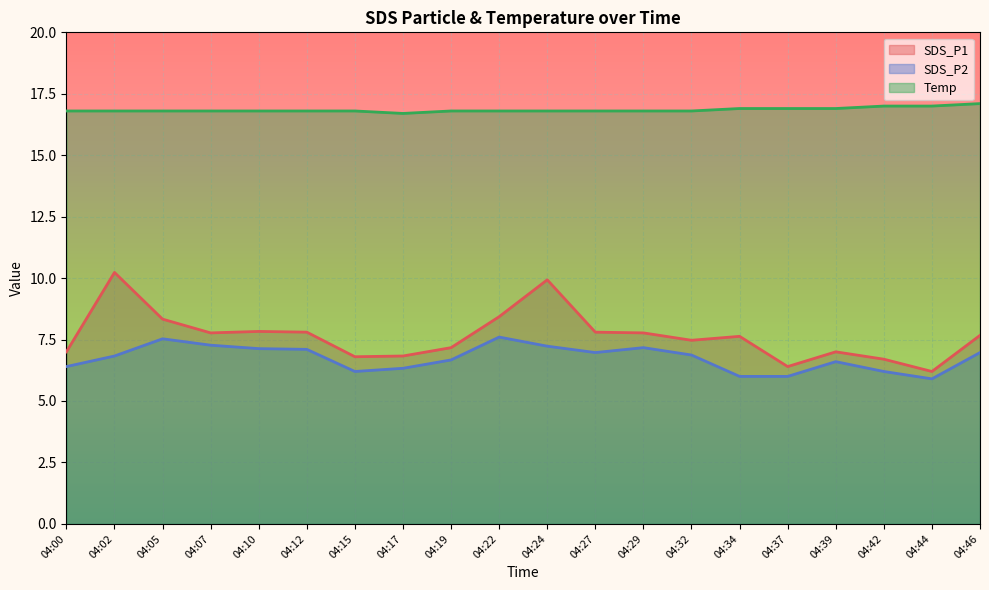

True or false: SDS_P1 has a value of 14.9 at 04:05.

False